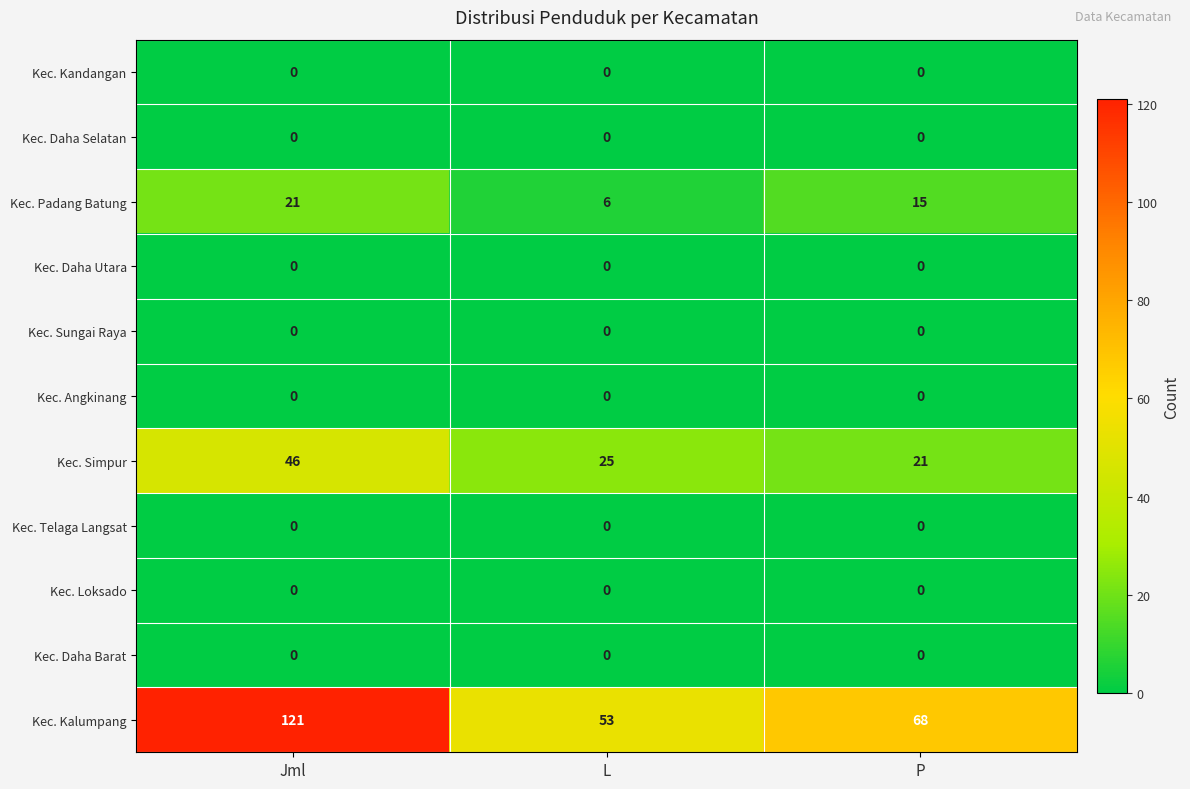

The value of Kec. Angkinang at P is 0. True or false?

True